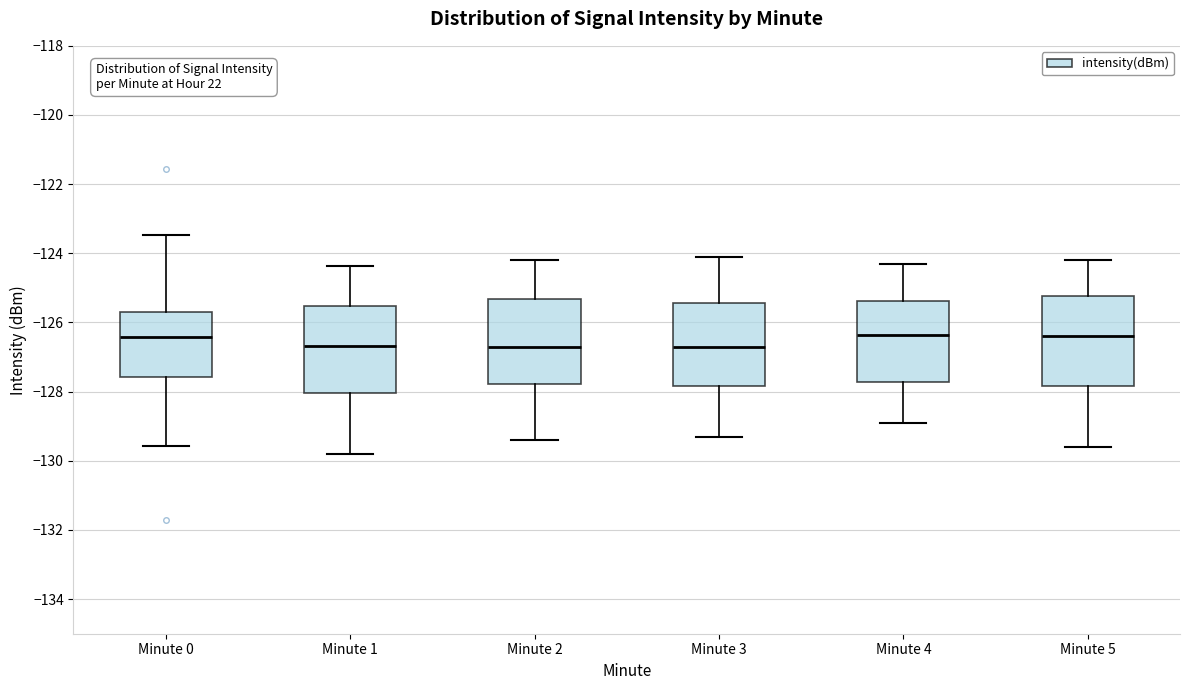

Reading left to right, transcribe this box plot: for each box, give where its median line is, the range the box spans, and where its two whiskers end, as read against the y-axis. The values are not printed on the chart, so give them approximately, as read against the axis.

Minute 0: median -126.4, box -127.6 to -125.8, whiskers -129.6 to -123.4
Minute 1: median -126.6, box -128.0 to -125.6, whiskers -129.8 to -124.4
Minute 2: median -126.6, box -127.8 to -125.4, whiskers -129.4 to -124.2
Minute 3: median -126.6, box -127.8 to -125.4, whiskers -129.2 to -124.0
Minute 4: median -126.4, box -127.8 to -125.4, whiskers -128.8 to -124.2
Minute 5: median -126.4, box -127.8 to -125.2, whiskers -129.6 to -124.2